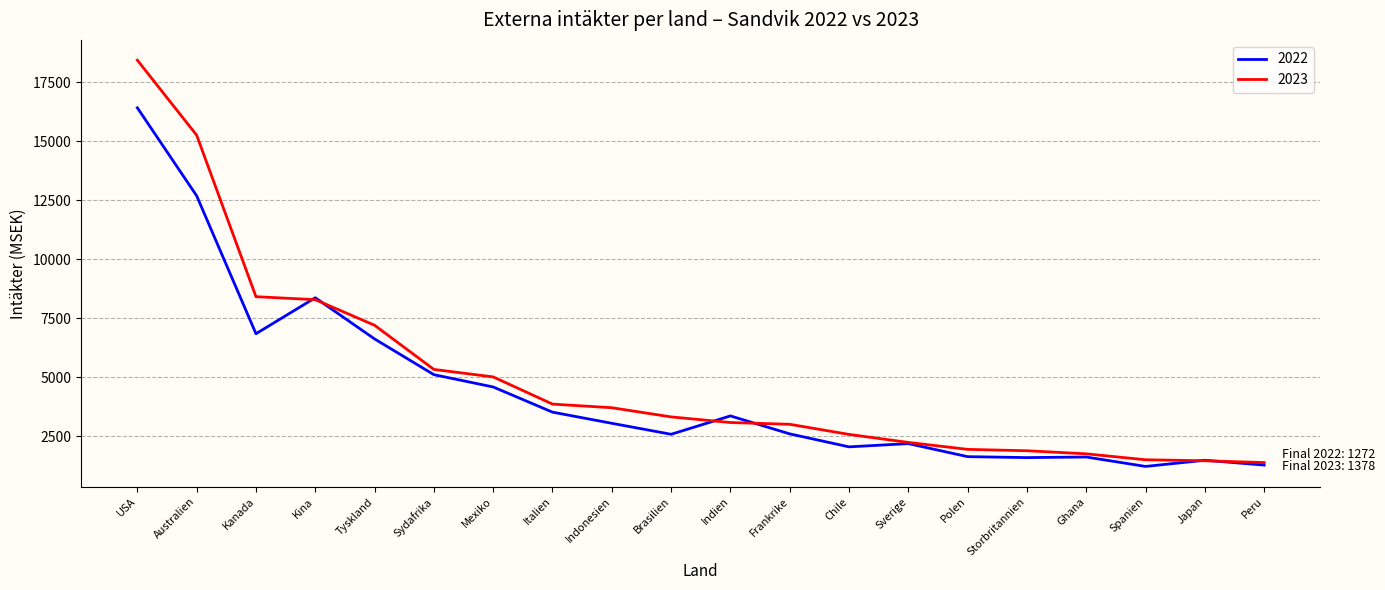

At Spanien, list the series in order from smallest to largest.

2022, 2023